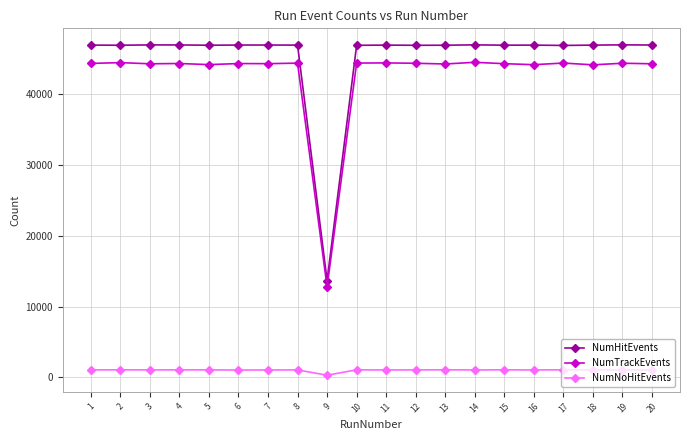

What is the highest value of the NumNoHitEvents series?

1059